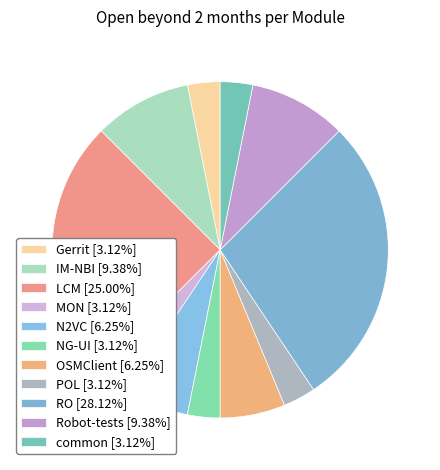

Which slice is the largest?

RO